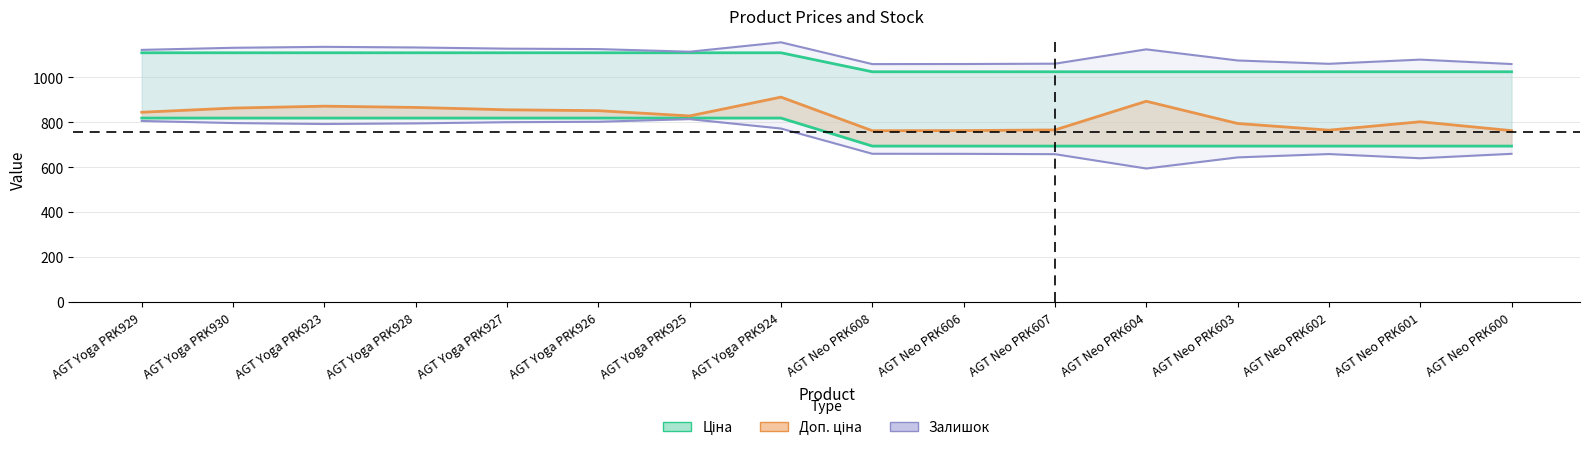

What is the difference between the maximum and minimum values in the Ціна series?

124.8